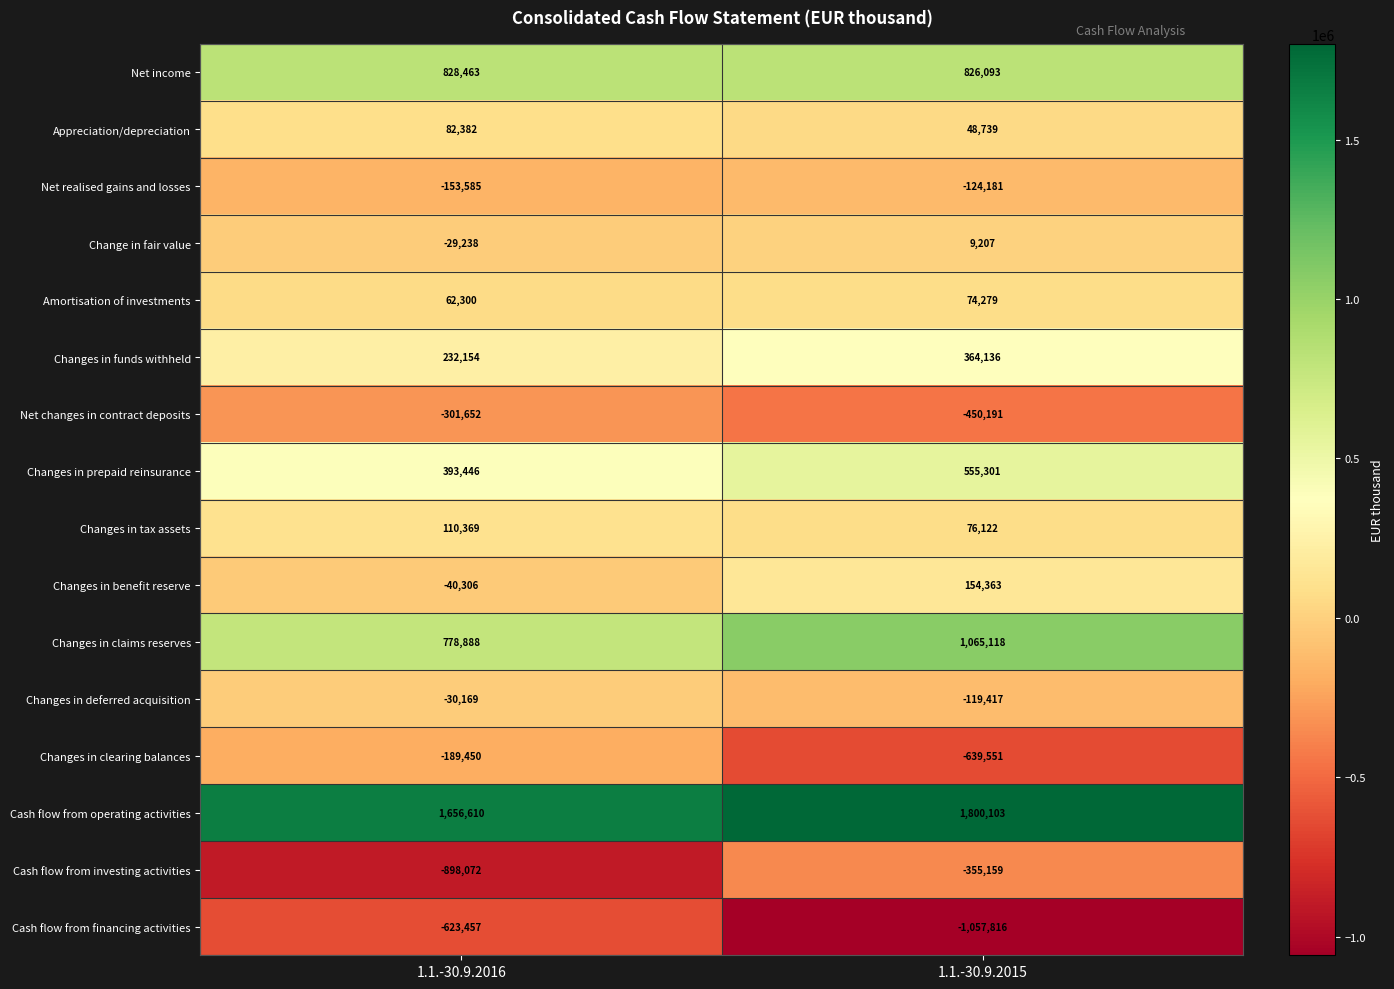

List the series in order of their peak value, lowest first.

Cash flow from financing activities, Cash flow from investing activities, Net changes in contract deposits, Changes in clearing balances, Net realised gains and losses, Changes in deferred acquisition, Change in fair value, Amortisation of investments, Appreciation/depreciation, Changes in tax assets, Changes in benefit reserve, Changes in funds withheld, Changes in prepaid reinsurance, Net income, Changes in claims reserves, Cash flow from operating activities